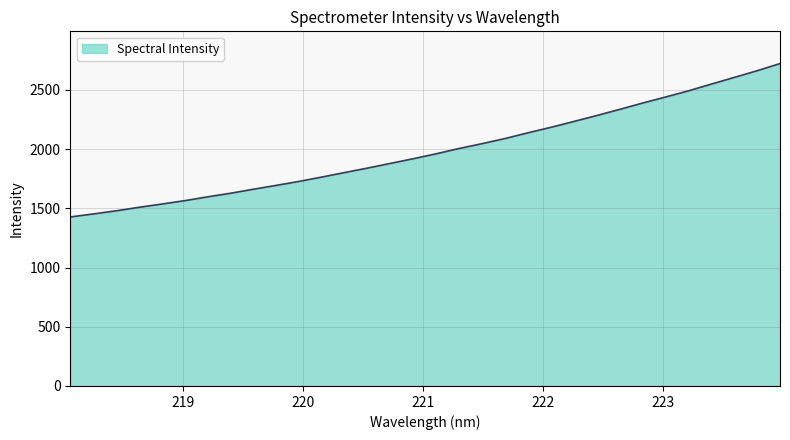

Does the chart have visible grid lines?

Yes